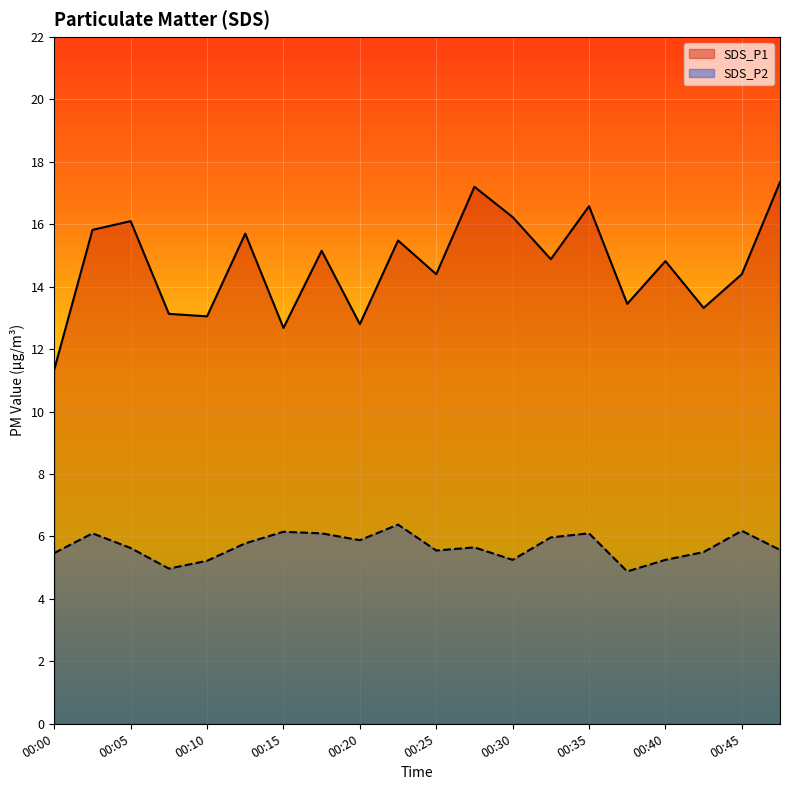

Does the chart display data point markers on the line(s)?

No